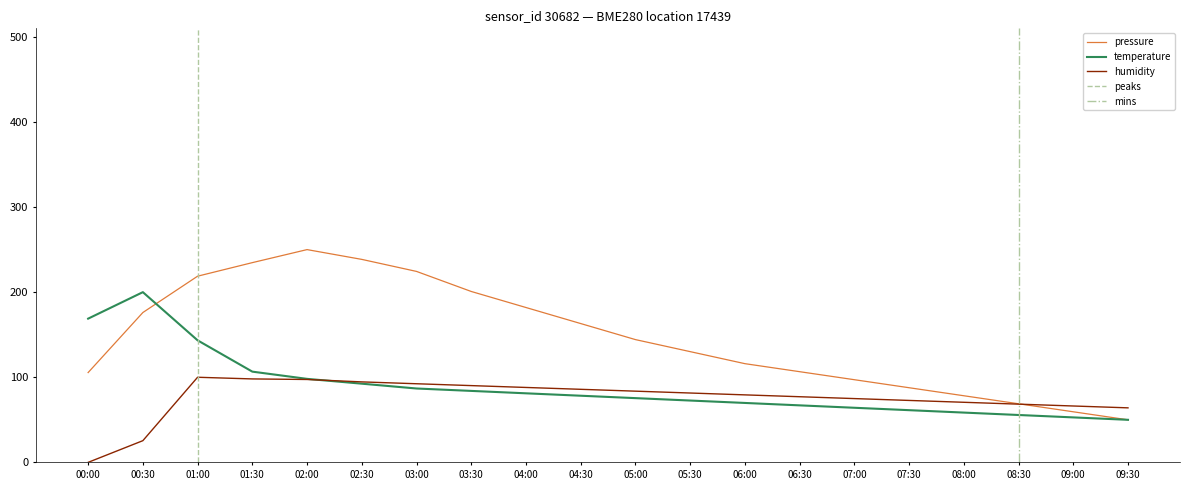

The value of humidity at 02:30 is 129.4. True or false?

False